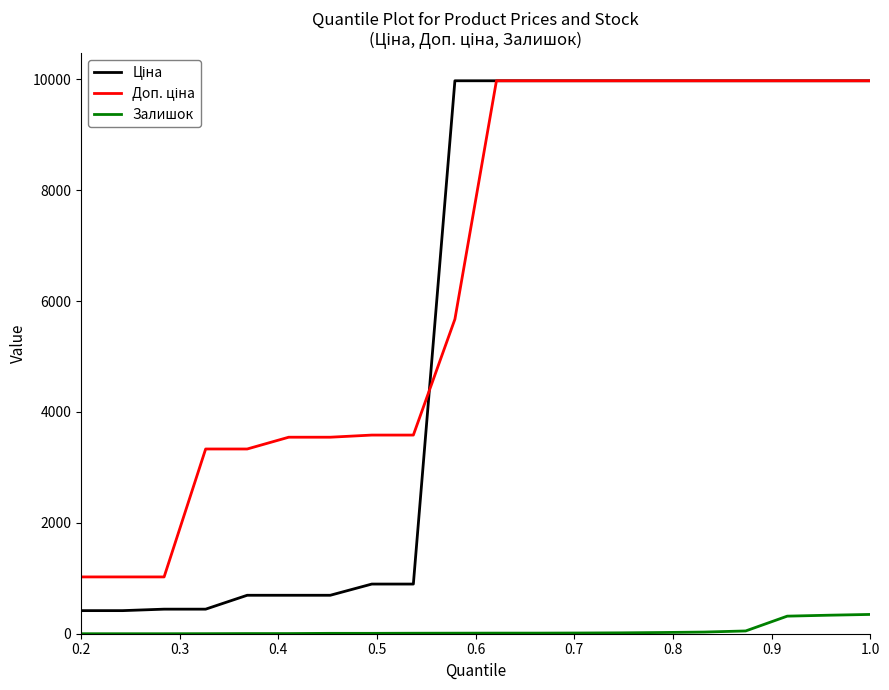

What is the greatest value displayed?

9975.0